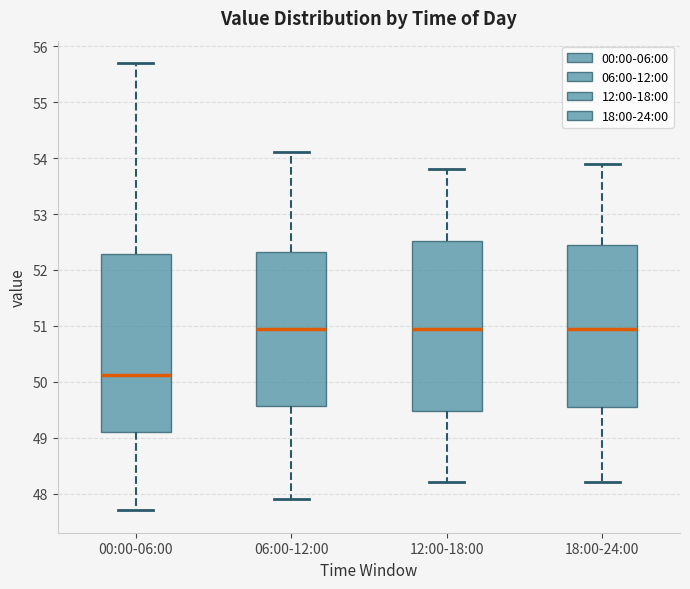

Comparing the boxes themselves (not the whiskers), which one is the tallest?

00:00-06:00